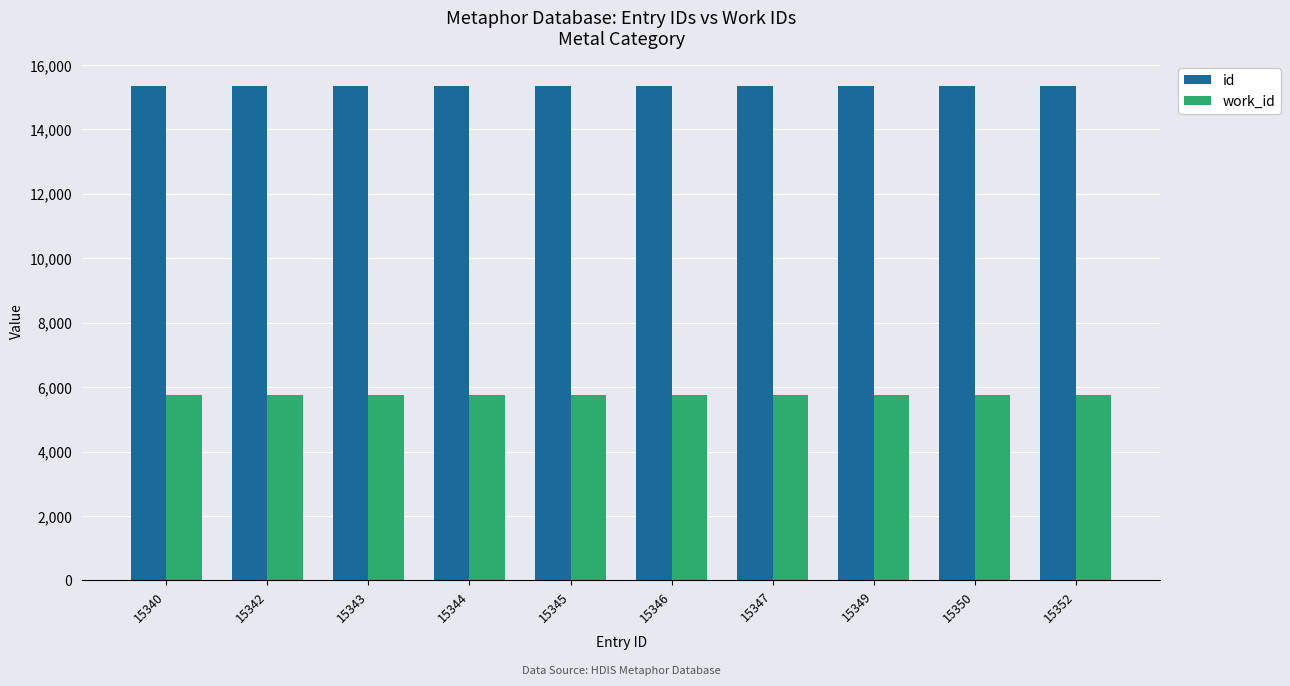

How many distinct data groups are displayed?

2